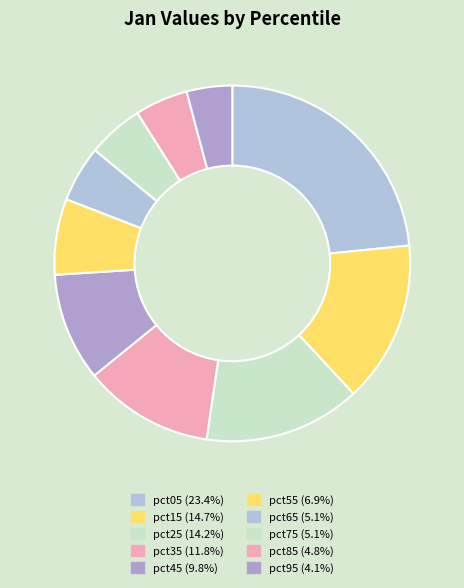

Count the number of slices in the pie.

10